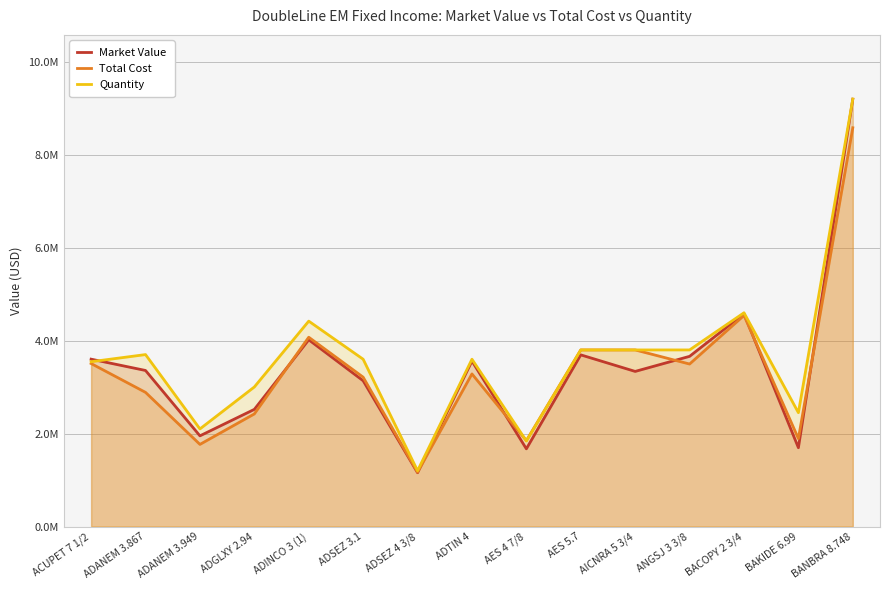

Reading left to right, extract all data points from this chart.

Market Value: ACUPET 7 1/2=3601317.6	ADANEM 3.867=3357922.4	ADANEM 3.949=1951118.4	ADGLXY 2.94=2520924.4	ADINCO 3 (1)=4018378.0	ADSEZ 3.1=3136885.9	ADSEZ 4 3/8=1157207.5	ADTIN 4=3561165.0	AES 4 7/8=1671735.5	AES 5.7=3693828.0	AICNRA 5 3/4=3337673.0	ANGSJ 3 3/8=3662048.5	BACOPY 2 3/4=4578633.0	BAKIDE 6.99=1695660.7	BANBRA 8.748=9196090.0
Total Cost: ACUPET 7 1/2=3507310.5	ADANEM 3.867=2886654.9	ADANEM 3.949=1767078.9	ADGLXY 2.94=2422957.5	ADINCO 3 (1)=4073542.1	ADSEZ 3.1=3214003.7	ADSEZ 4 3/8=1167899.1	ADTIN 4=3283815.8	AES 4 7/8=1849493.7	AES 5.7=3800000.0	AICNRA 5 3/4=3800000.0	ANGSJ 3 3/8=3496475.0	BACOPY 2 3/4=4541962.2	BAKIDE 6.99=1892045.3	BANBRA 8.748=8581077.8
Quantity: ACUPET 7 1/2=3546506.2	ADANEM 3.867=3700000.0	ADANEM 3.949=2100000.0	ADGLXY 2.94=3003016.0	ADINCO 3 (1)=4420000.0	ADSEZ 3.1=3600000.0	ADSEZ 4 3/8=1200000.0	ADTIN 4=3600000.0	AES 4 7/8=1841750.0	AES 5.7=3800000.0	AICNRA 5 3/4=3800000.0	ANGSJ 3 3/8=3800000.0	BACOPY 2 3/4=4600000.0	BAKIDE 6.99=2450000.0	BANBRA 8.748=9200000.0